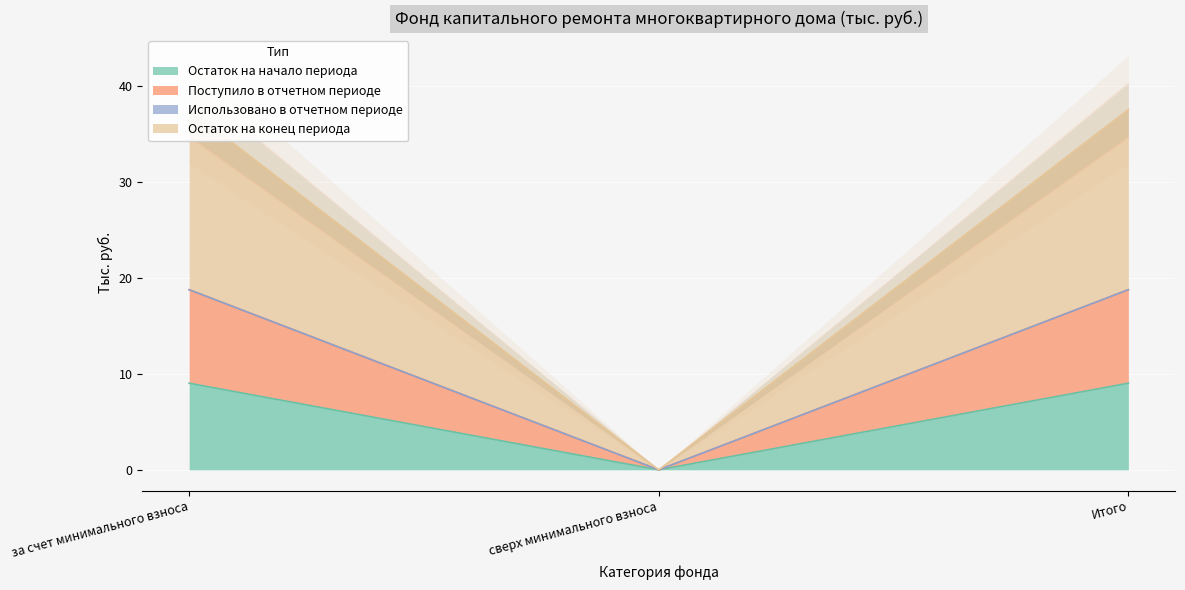

How many values in Остаток на начало периода are above zero?

2